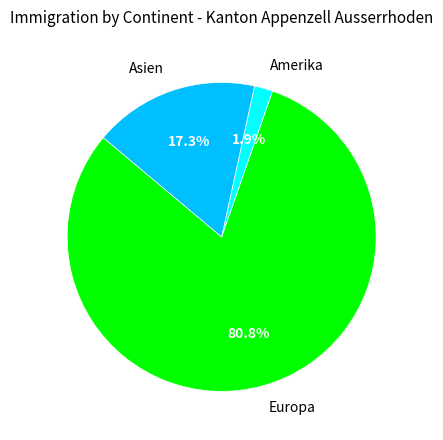

Rank the categories by value from highest to lowest.

Europa, Asien, Amerika